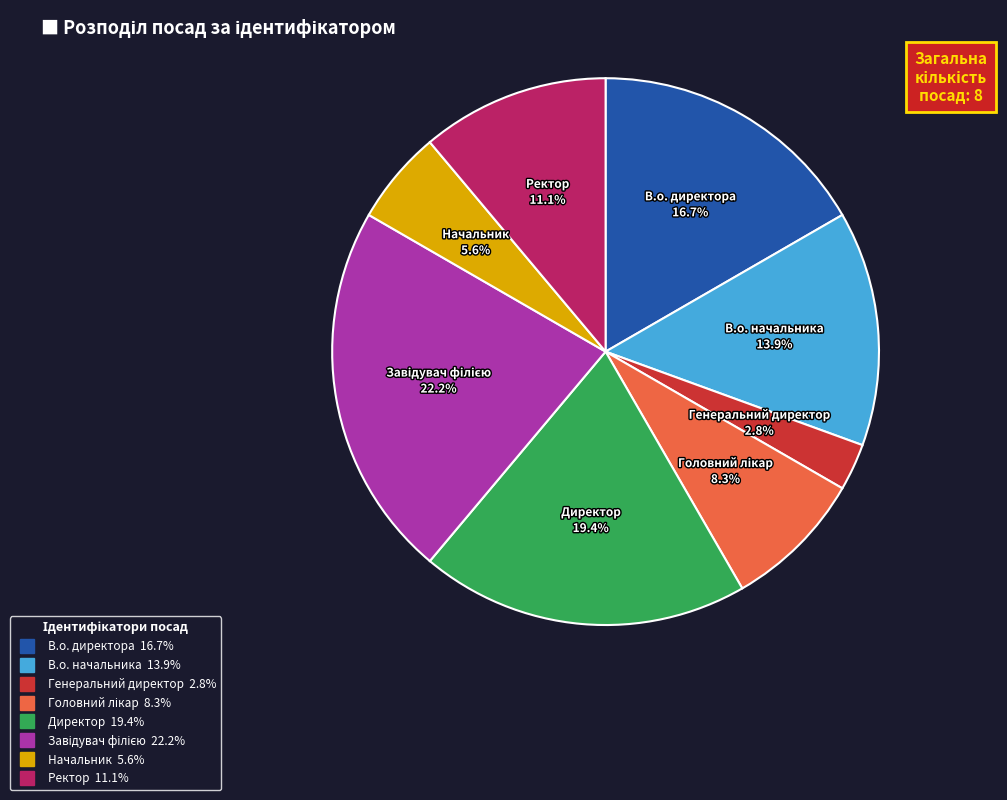

To the nearest percent, what is the difference between the largest and smallest slice percentages?

19%